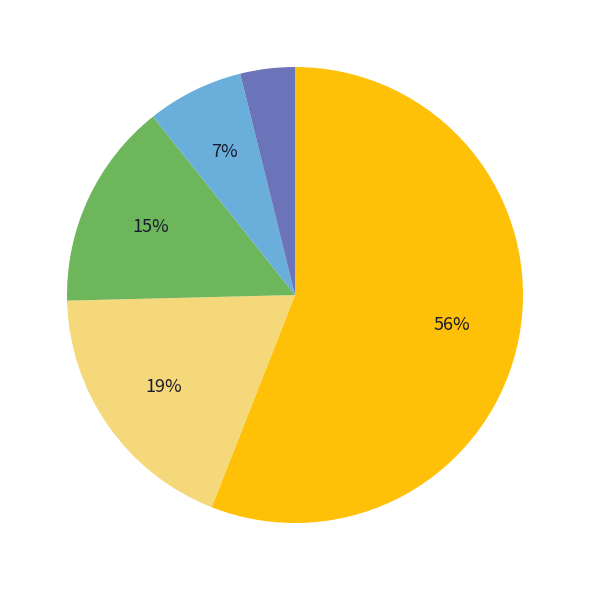

Is there a majority slice in this chart?

Yes